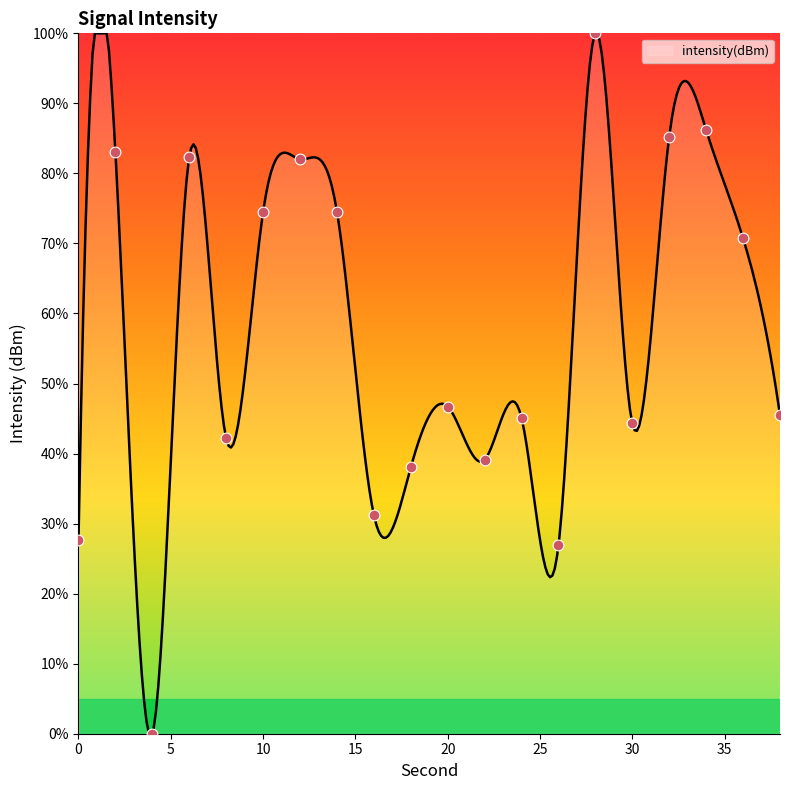

Which has a higher value, 14 or 24?

14